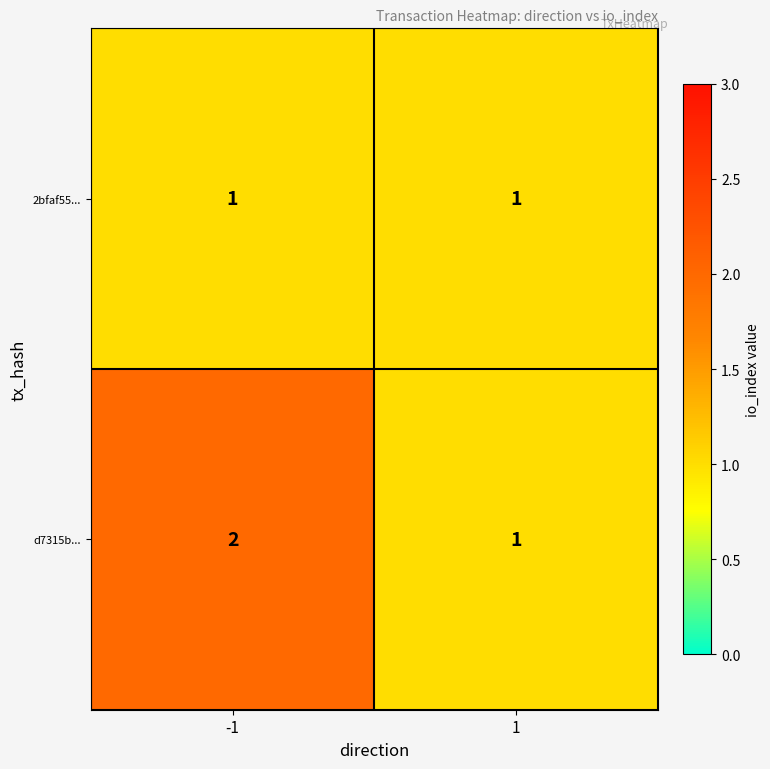

Reading left to right, transcribe all the data shown in this chart.

2bfaf55...: 1	1
d7315b...: 2	1